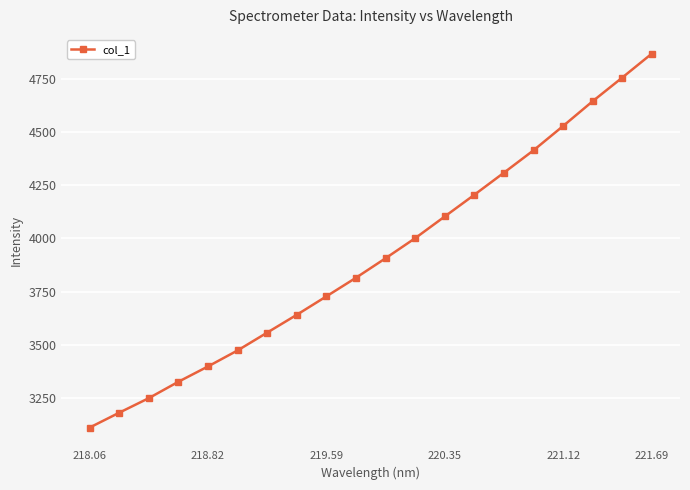

What is the value of the 14th point from the left?

4204.5